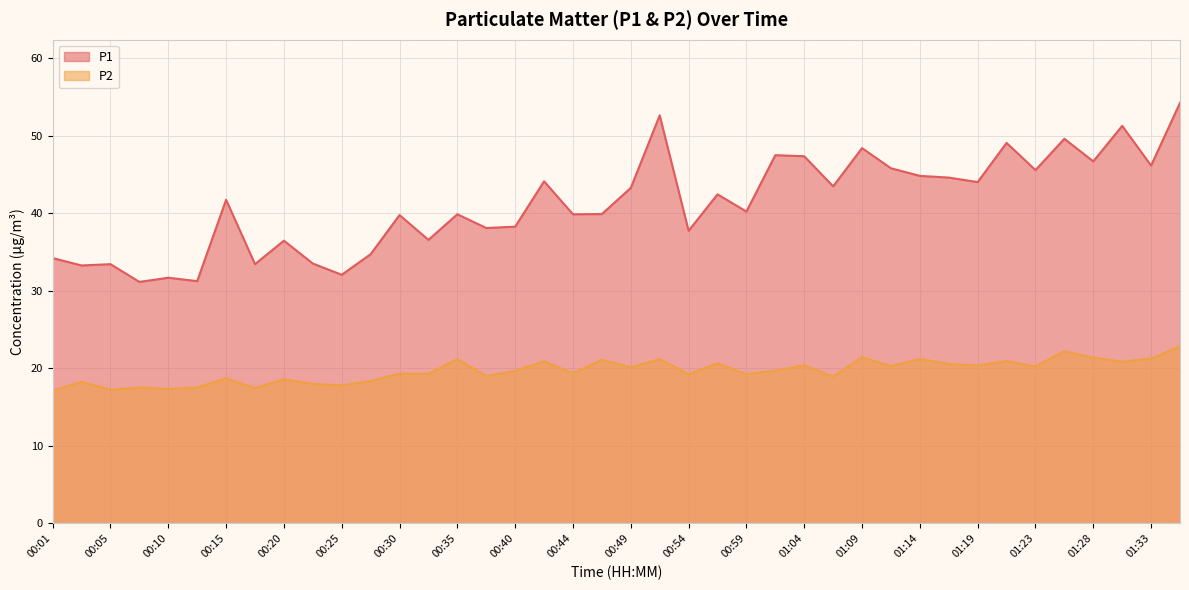

How many distinct data groups are displayed?

2